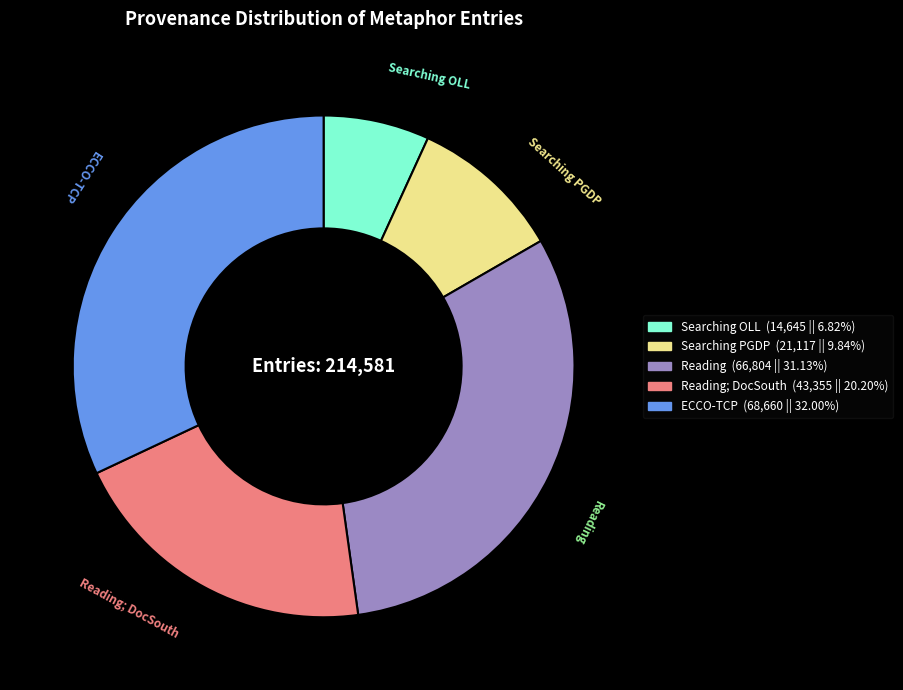

Is there any slice that represents more than half of the pie?

No